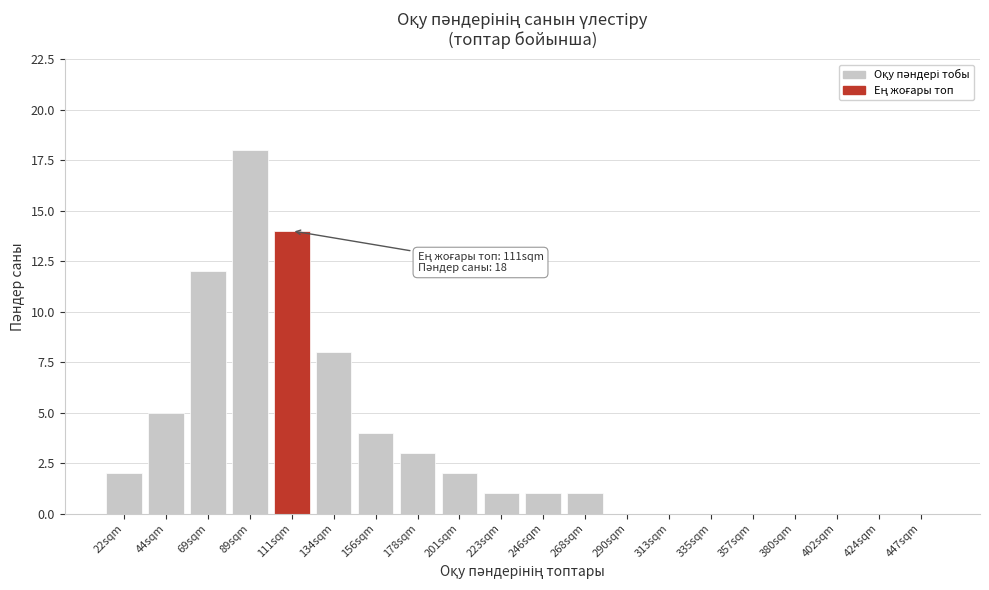

Reading right to left, what are all the values shown in this chart?

447sqm=0	424sqm=0	402sqm=0	380sqm=0	357sqm=0	335sqm=0	313sqm=0	290sqm=0	268sqm=1	246sqm=1	223sqm=1	201sqm=2	178sqm=3	156sqm=4	134sqm=8	111sqm=14	89sqm=18	69sqm=12	44sqm=5	22sqm=2